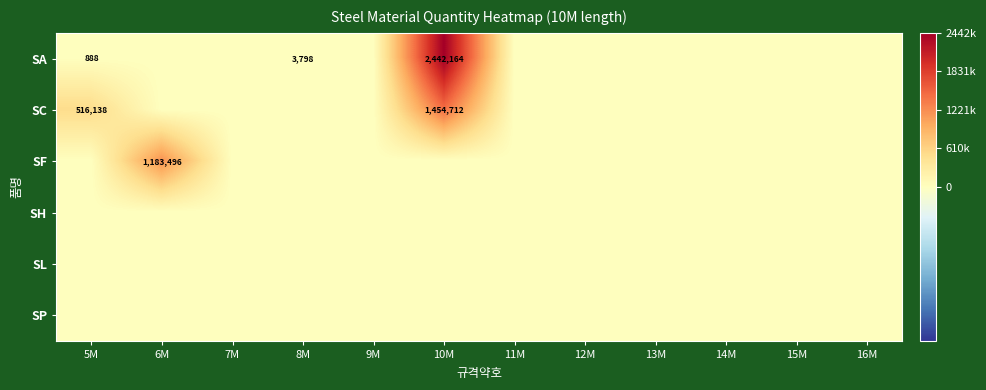

What is the greatest value displayed?

2442164